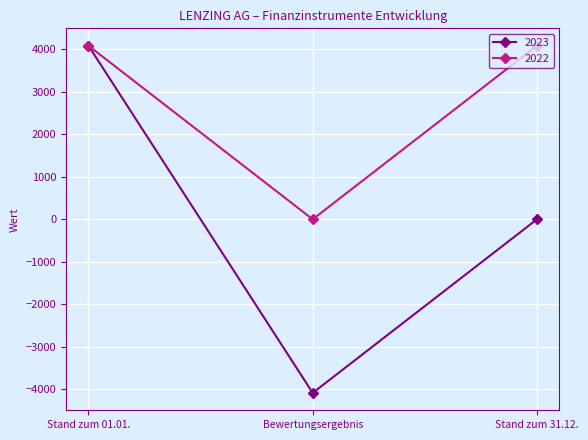

List the labels in order of 2023 value, smallest first.

Bewertungsergebnis, Stand zum 31.12., Stand zum 01.01.